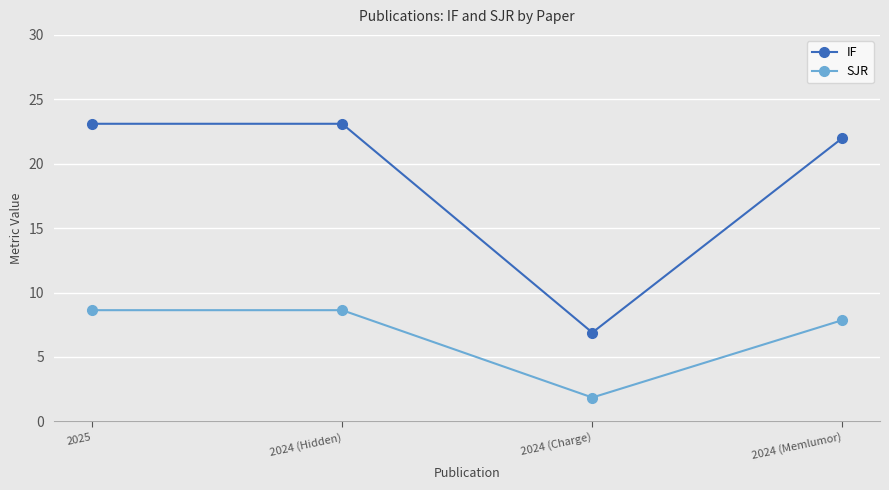

True or false: SJR and IF intersect in this chart.

False